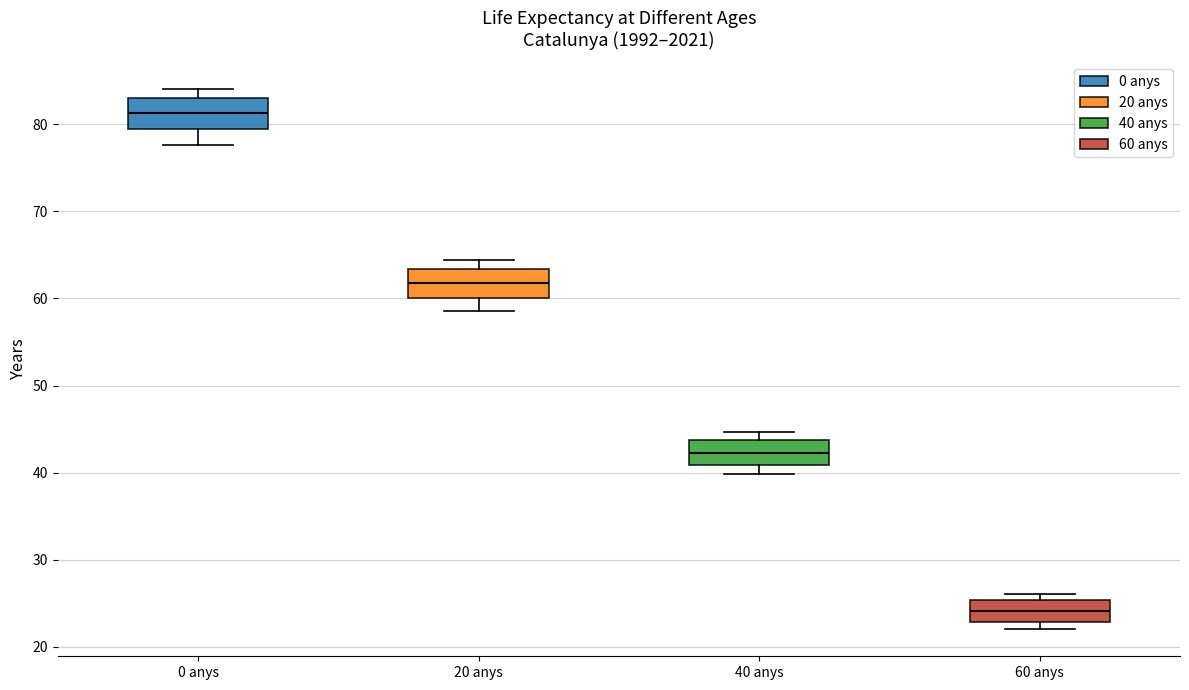

Which box has the lowest median line?

60 anys